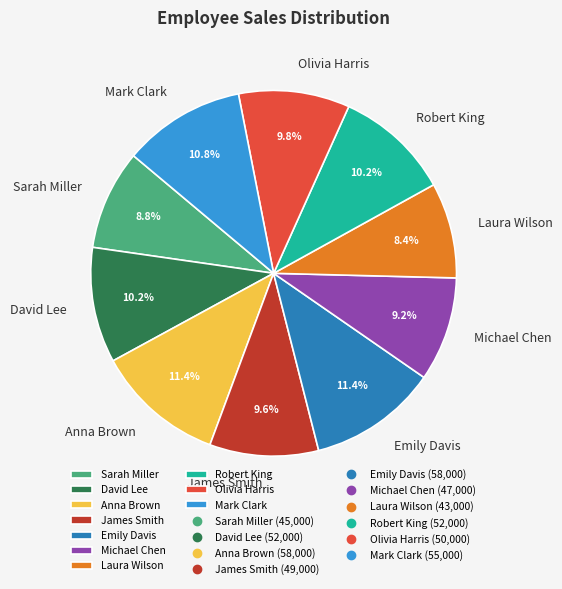

True or false: Laura Wilson accounts for 1% of the total.

False